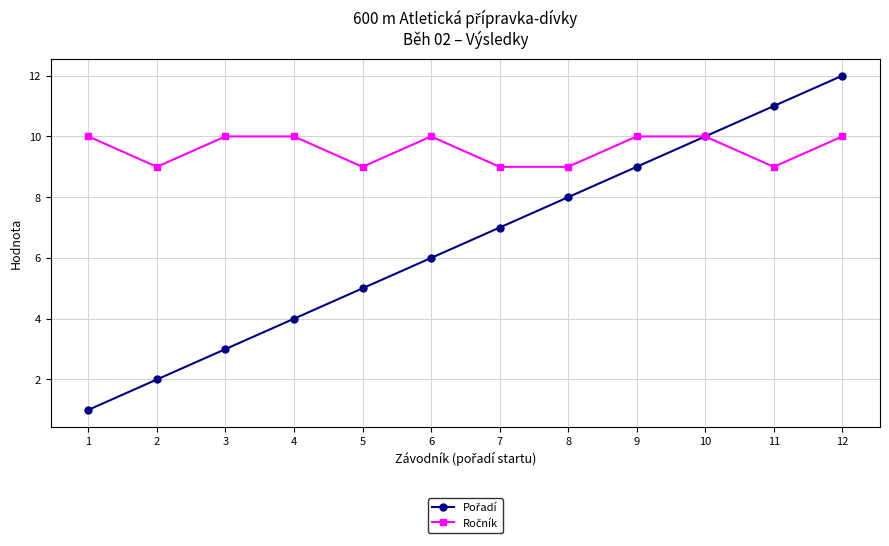

At which category is the sum across all series the highest?

12